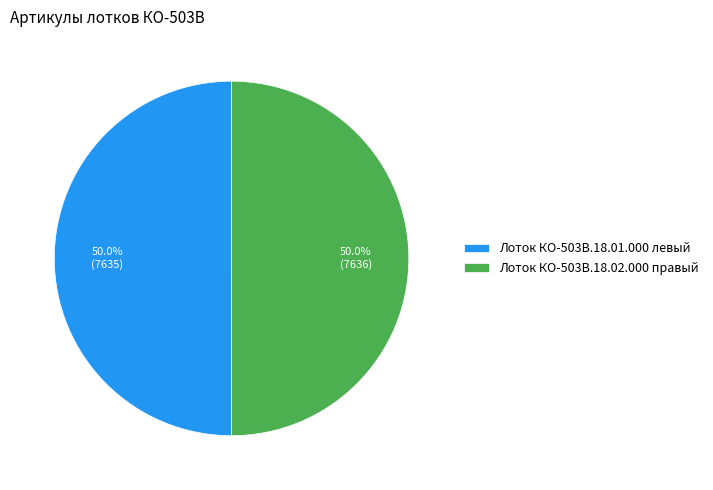

What is the ratio of the value at Лоток КО-503В.18.02.000 правый to the value at Лоток КО-503В.18.01.000 левый?

1.0